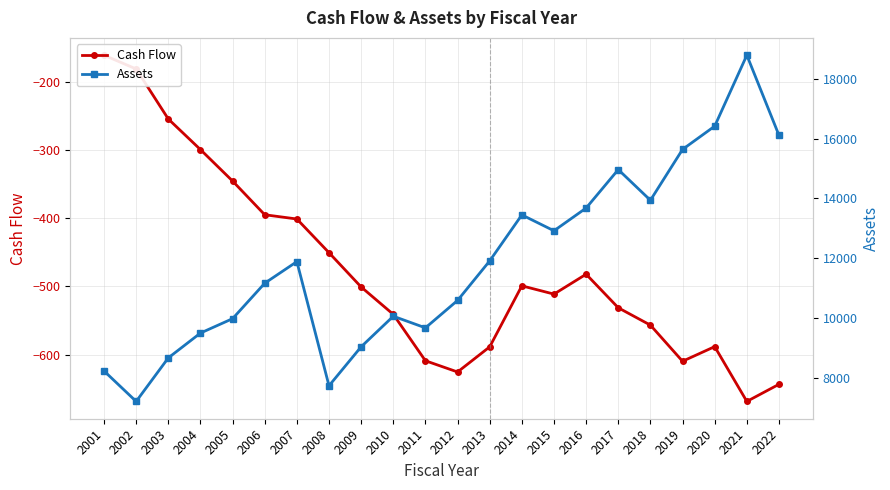

How many categories are shown in the chart?

22